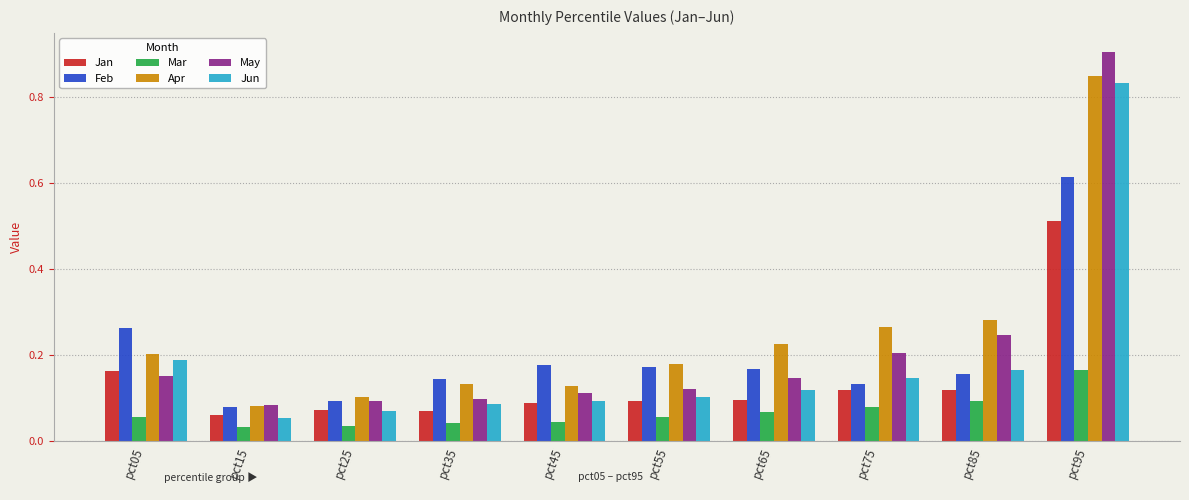

Which series has the widest spread of values?

May